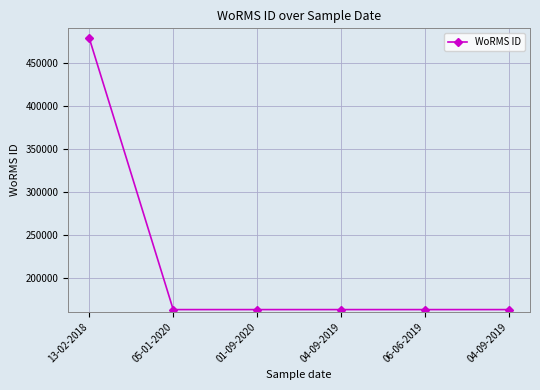

Reading right to left, extract all data points from this chart.

04-09-2019=162728	06-06-2019=162728	04-09-2019=162728	01-09-2020=162728	05-01-2020=162728	13-02-2018=478557